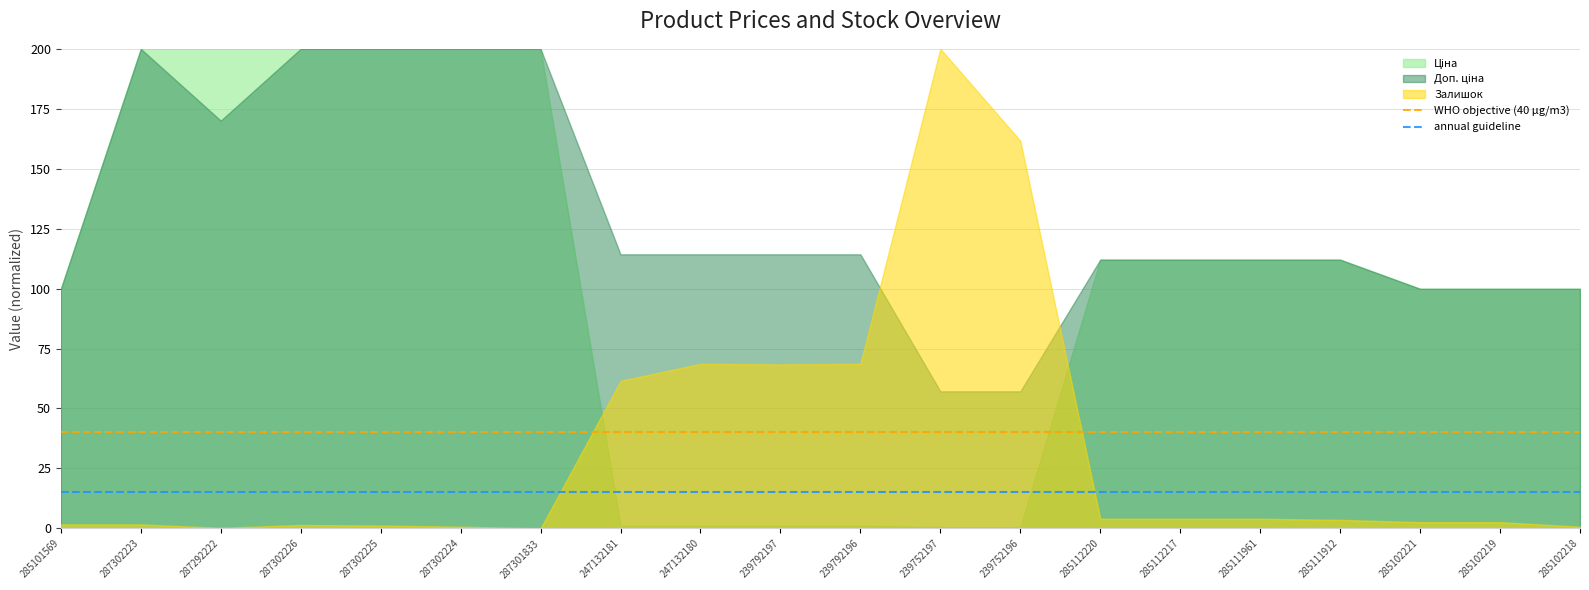

Which series changed the most between 239752197 and 285111961?

Залишок